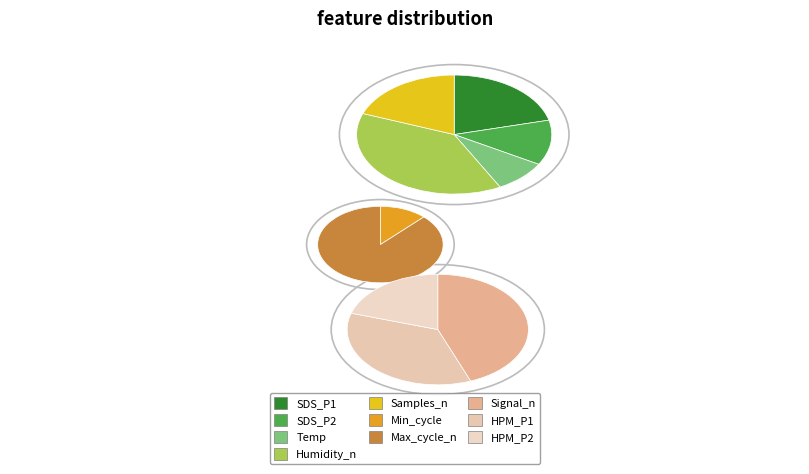

Combined, what portion of the pie is Signal and Max_cycle?

0.4%